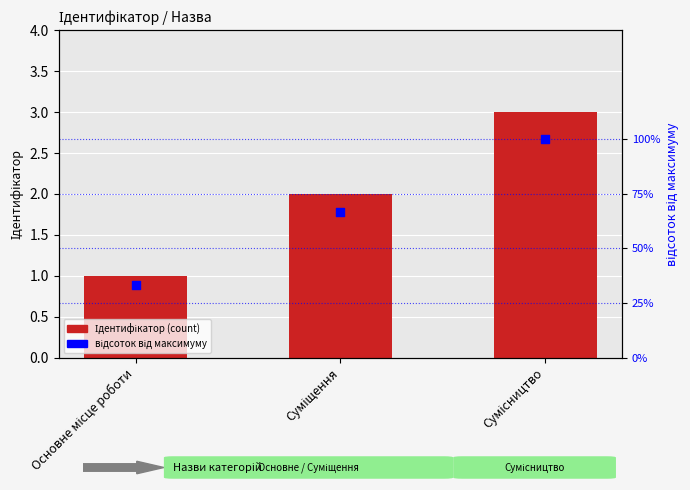

At which category is the sum across all series the highest?

Сумісництво